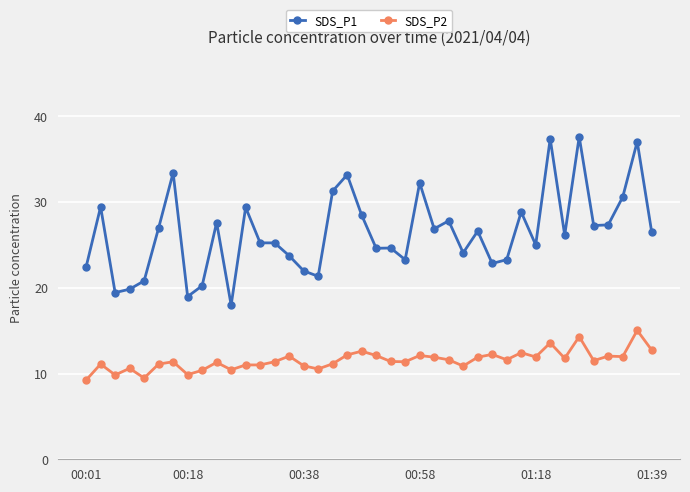

What is the value of the SDS_P1 point at the 33rd from the left?

37.4